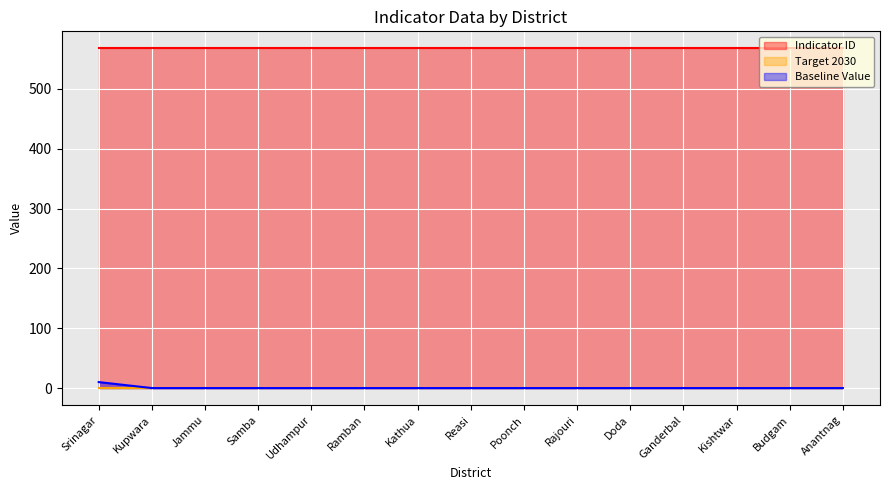

What position from the left is Samba?

4